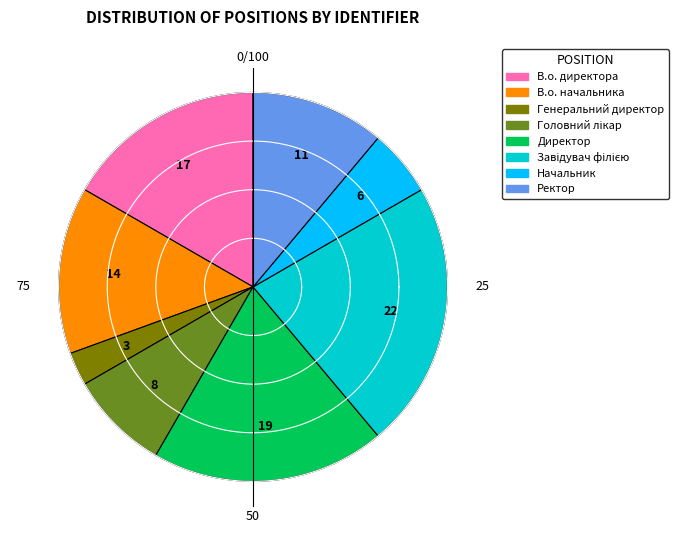

Is it true that Завідувач філією is 22% of the pie?

True